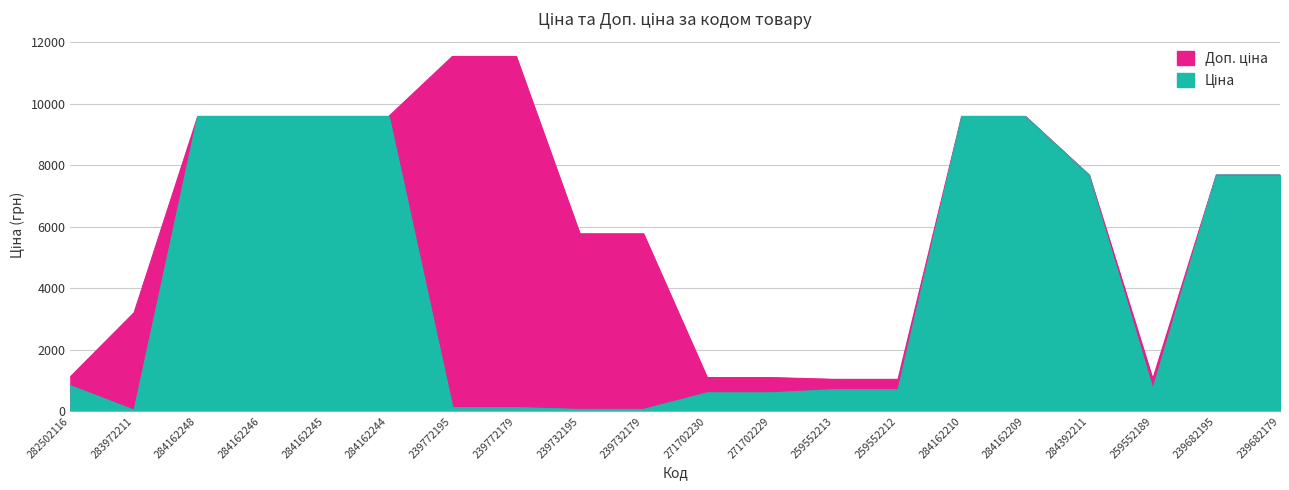

True or false: Доп. ціна and Ціна cross at least once.

False